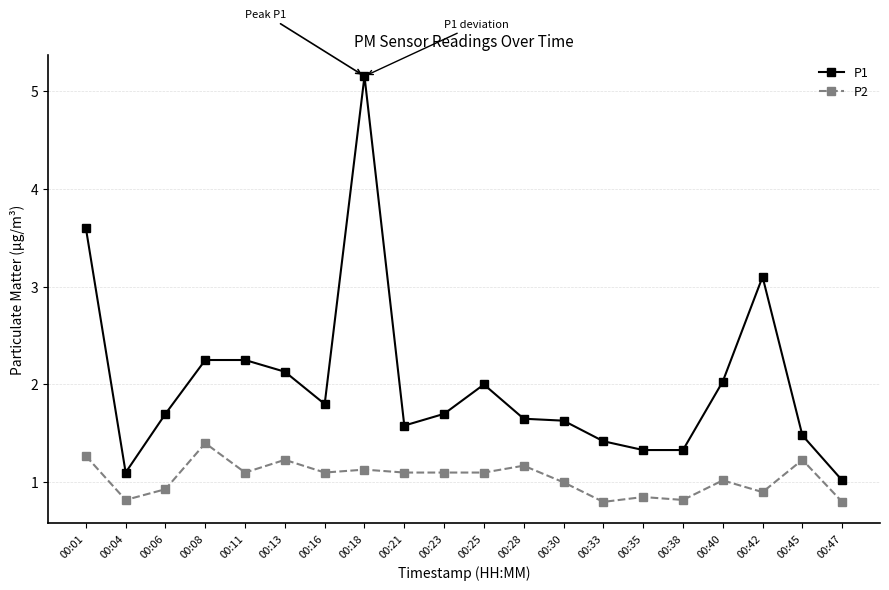

Rank the series by their average value, from lowest to highest.

P2, P1